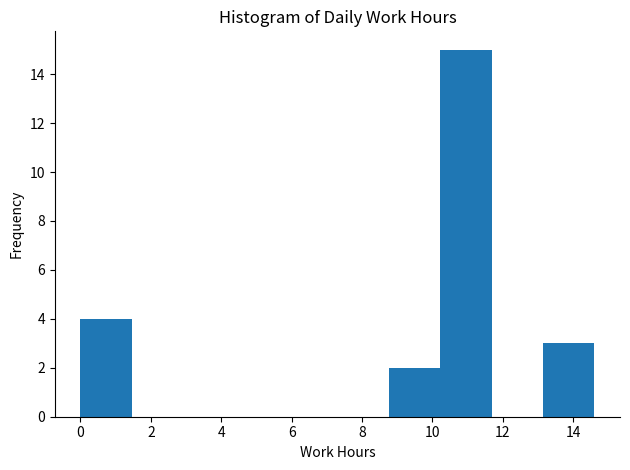

Reading left to right, transcribe this chart: for each bar, give the range it covers on the x-axis and its height. Neither the bar edges nor the heights are printed on the chart, so give them approximately, as read against the axes.

0.00 to 1.46: 4
1.46 to 2.92: 0
2.92 to 4.38: 0
4.38 to 5.84: 0
5.84 to 7.30: 0
7.30 to 8.76: 0
8.76 to 10.22: 2
10.22 to 11.68: 15
11.68 to 13.14: 0
13.14 to 14.60: 3